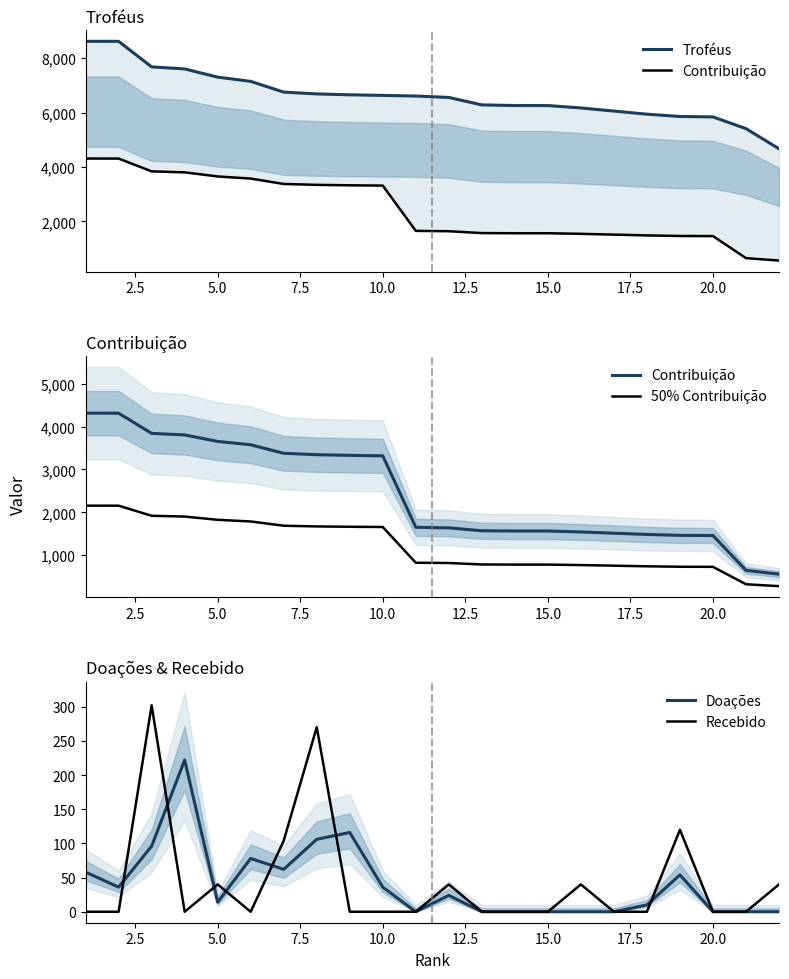

What is the lowest value of the 50% Contribuição series?

280.0